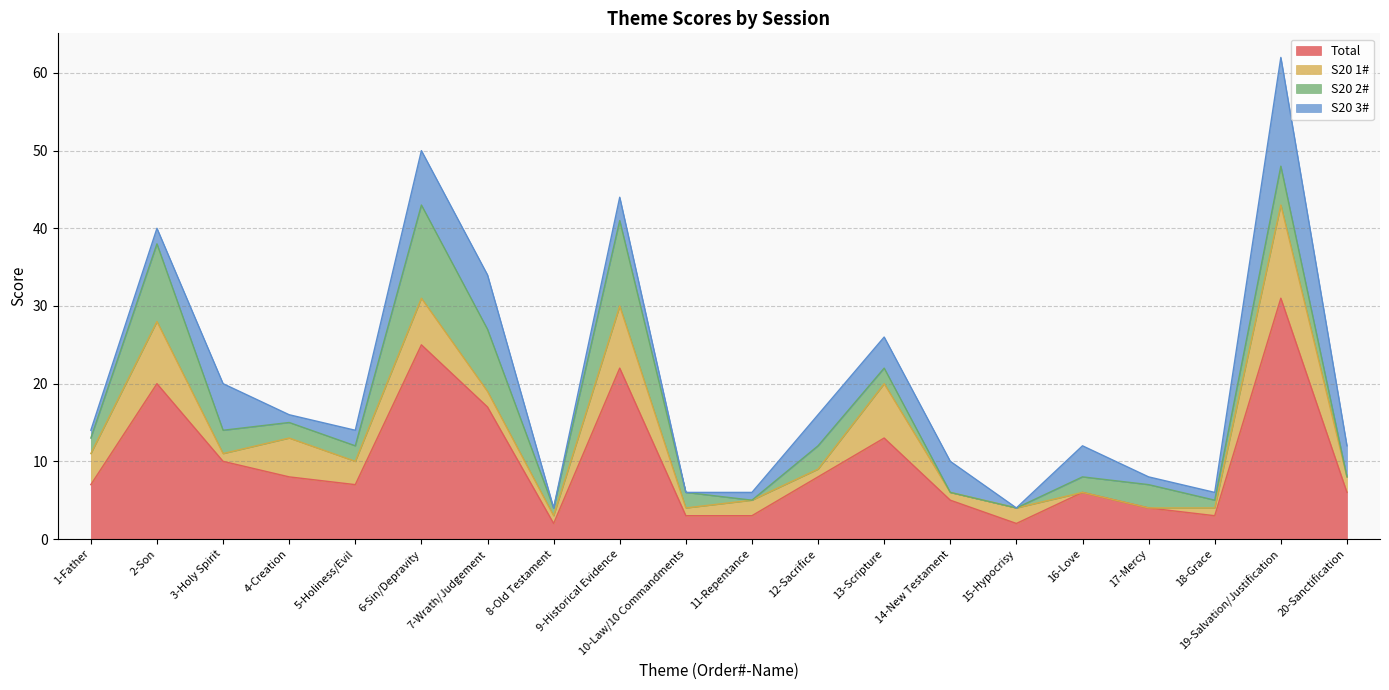

Which has a higher value, 16-Love or 3-Holy Spirit?

3-Holy Spirit